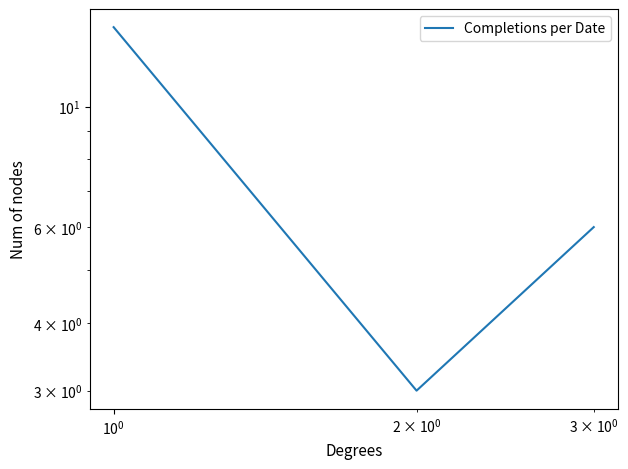

Reading left to right, list all the values displayed in this chart.

14	3	6